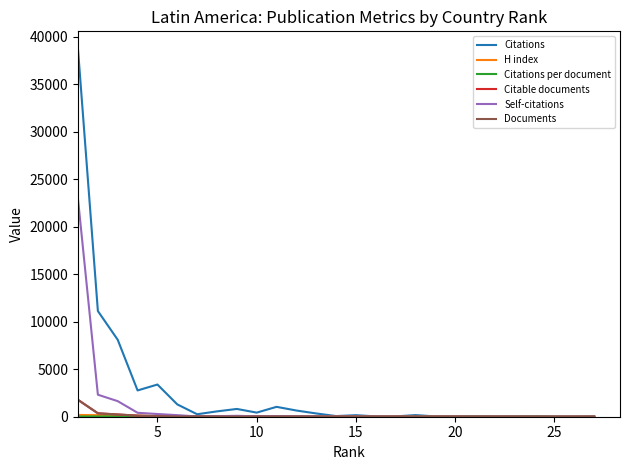

Which series has the widest spread of values?

Citations